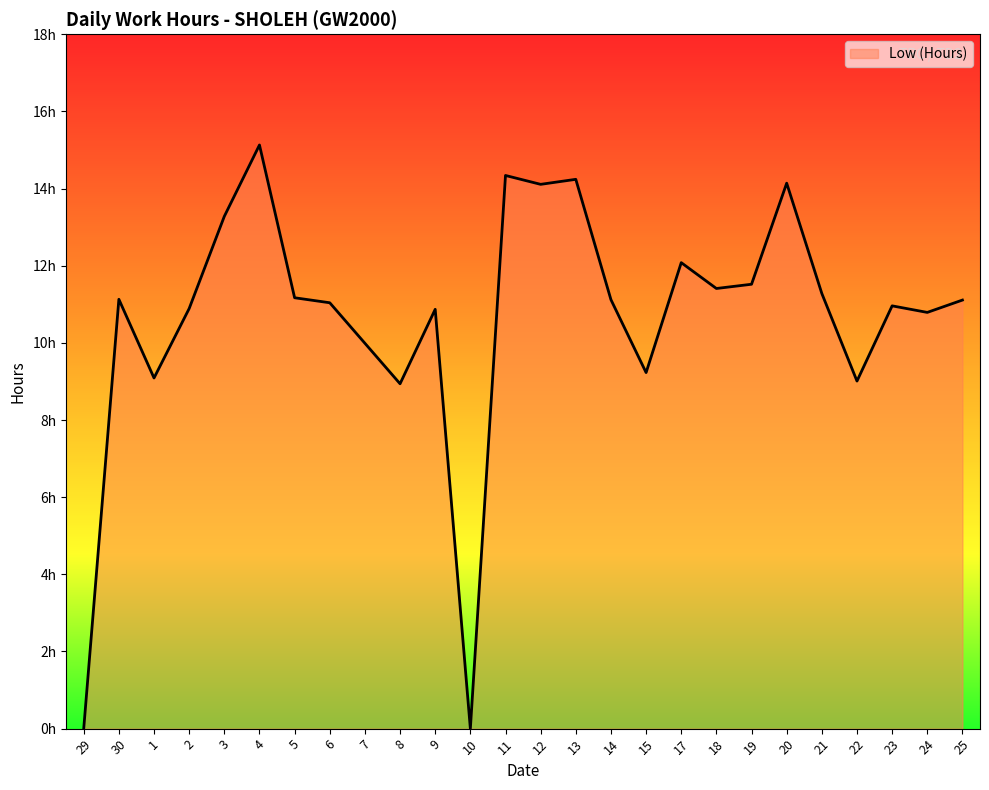

Does the chart have visible grid lines?

No